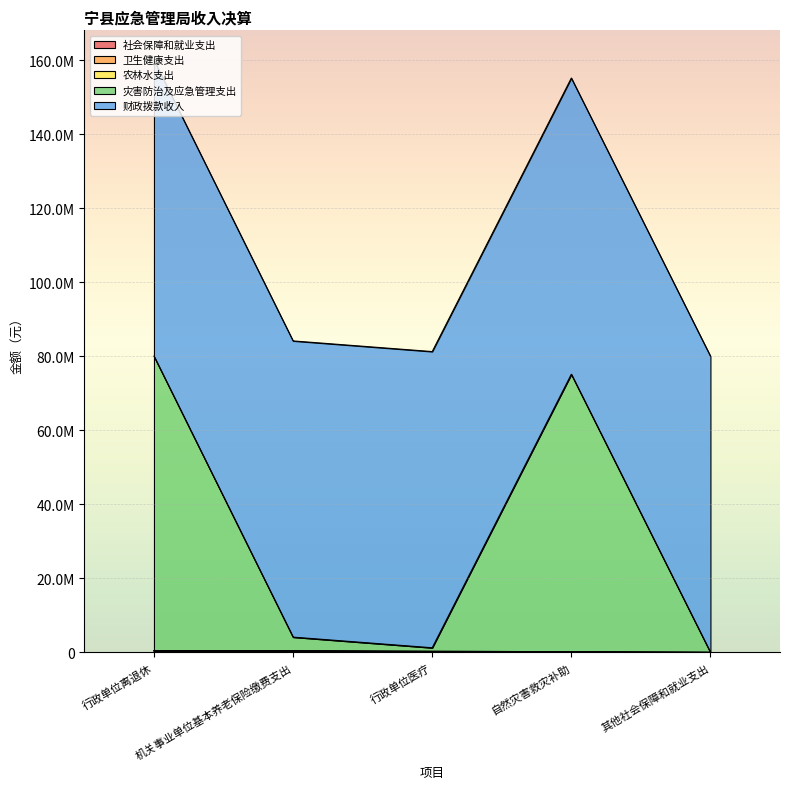

What is the difference between the maximum and minimum values in the 社会保障和就业支出 series?

282601.2